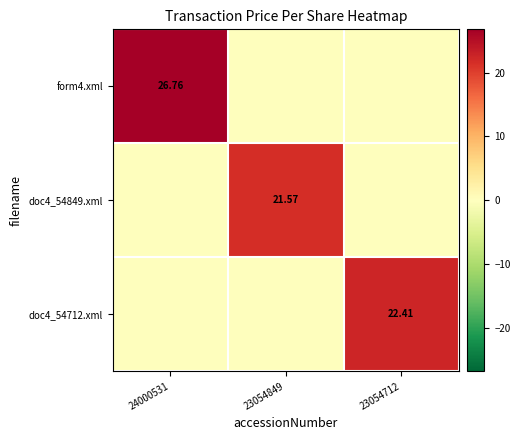

At 24000531, list the series in order from smallest to largest.

doc4_54849.xml, doc4_54712.xml, form4.xml